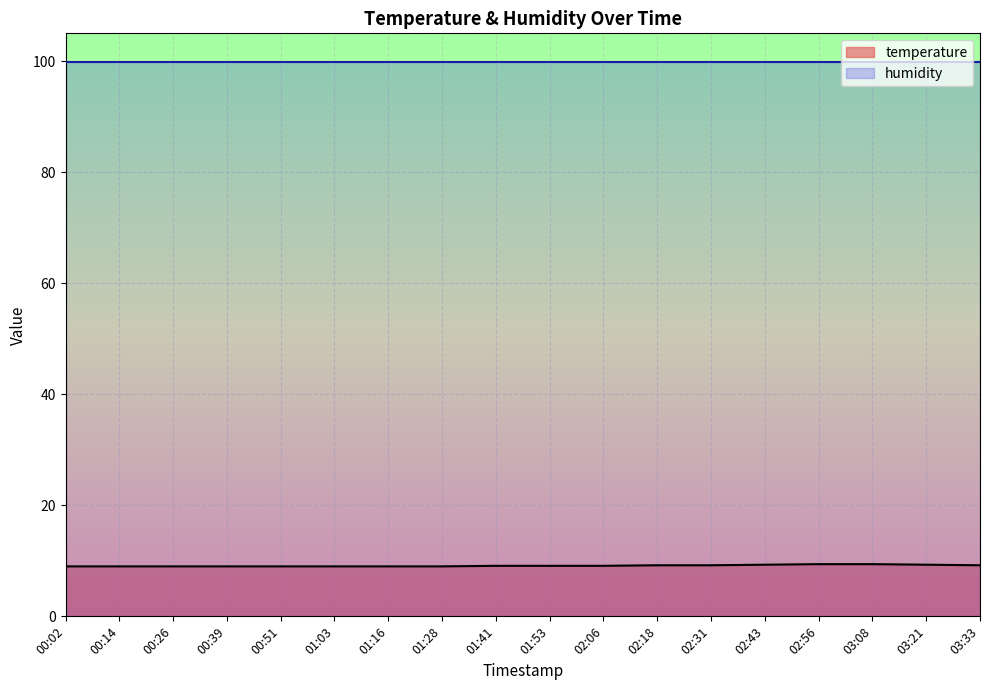

Is it true that the value at 01:28 is 5.4?

False